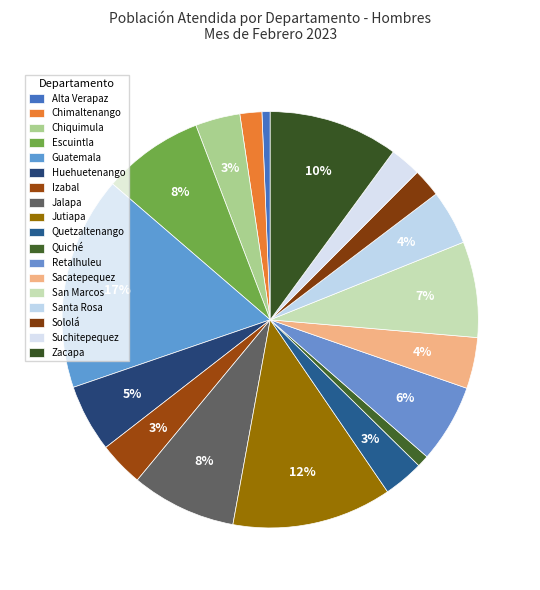

How many segments does this pie chart have?

18